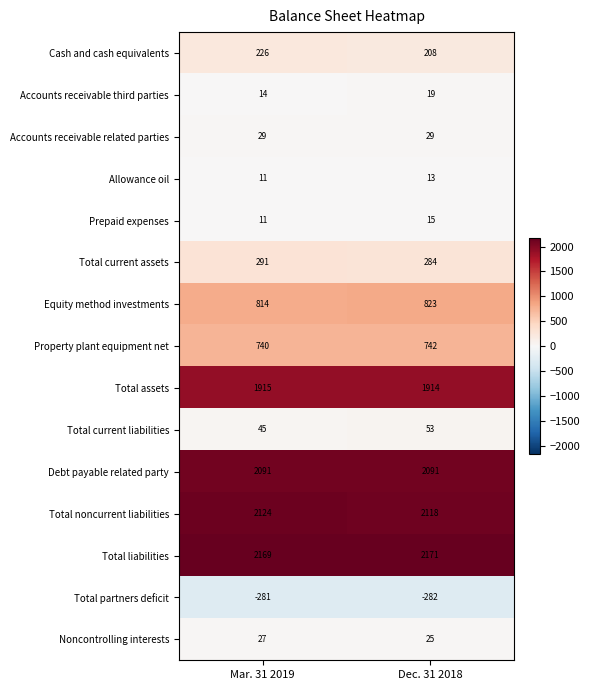

Rank the series at Dec. 31 2018 from lowest to highest value.

Total partners deficit, Allowance oil, Prepaid expenses, Accounts receivable third parties, Noncontrolling interests, Accounts receivable related parties, Total current liabilities, Cash and cash equivalents, Total current assets, Property plant equipment net, Equity method investments, Total assets, Debt payable related party, Total noncurrent liabilities, Total liabilities